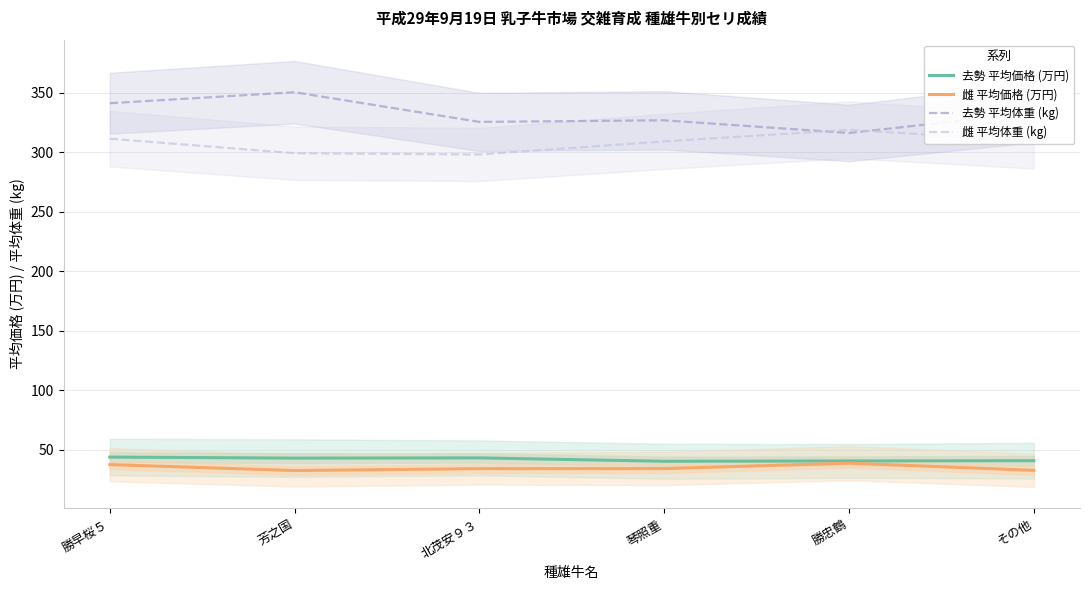

Does the chart have visible grid lines?

Yes